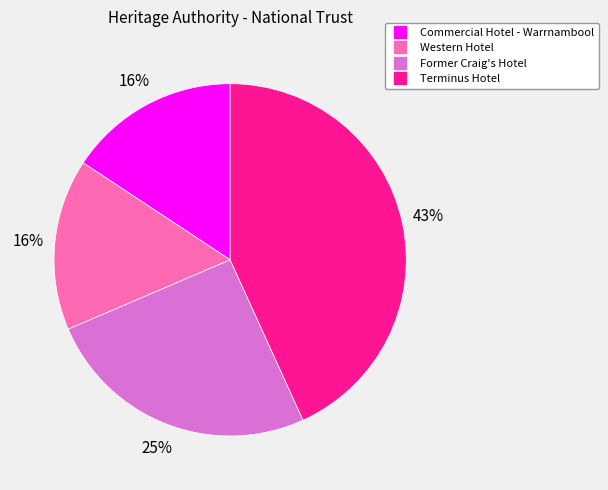

Is it true that Commercial Hotel - Warrnambool is 16% of the pie?

True